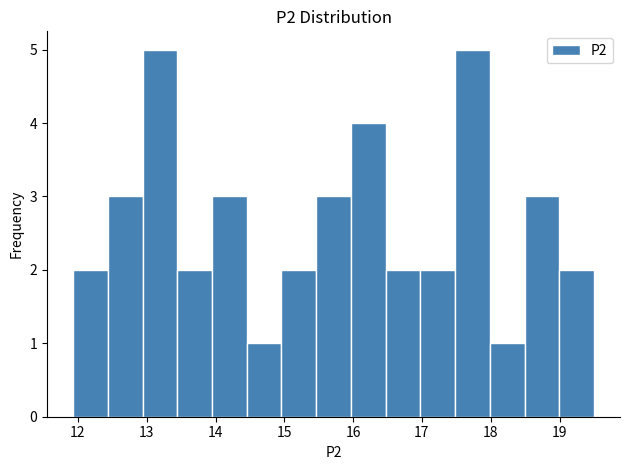

What is the height of the bar covering 18.5 to 19.0 on the x-axis? Neither the bar edges nor the heights are printed on the chart, so give them approximately, as read against the axes.

3